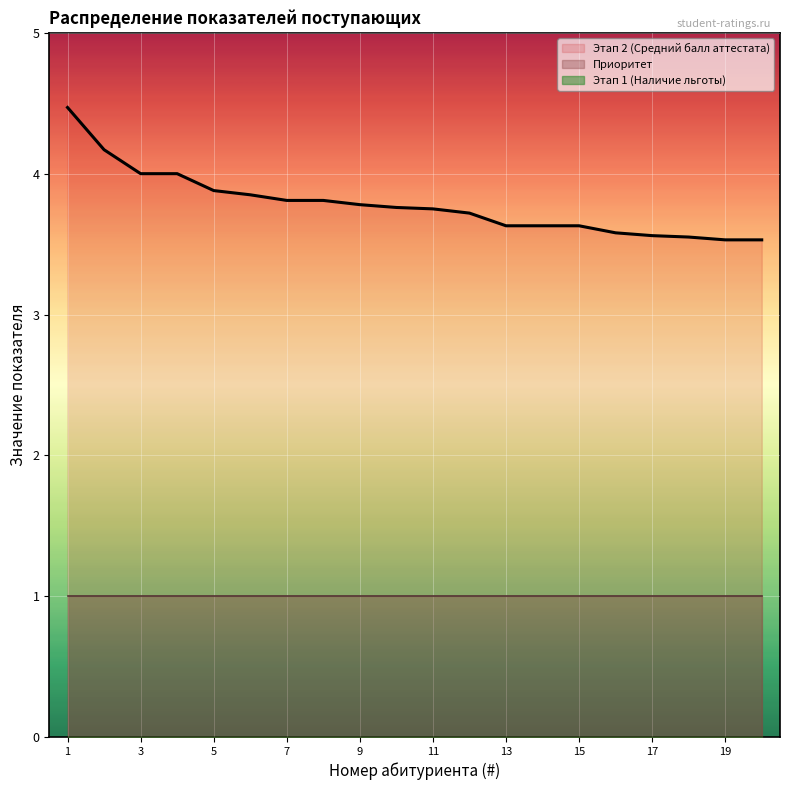

Is the value of Приоритет at 20 greater than the value of Этап 2 (Средний балл аттестата) at 9?

No